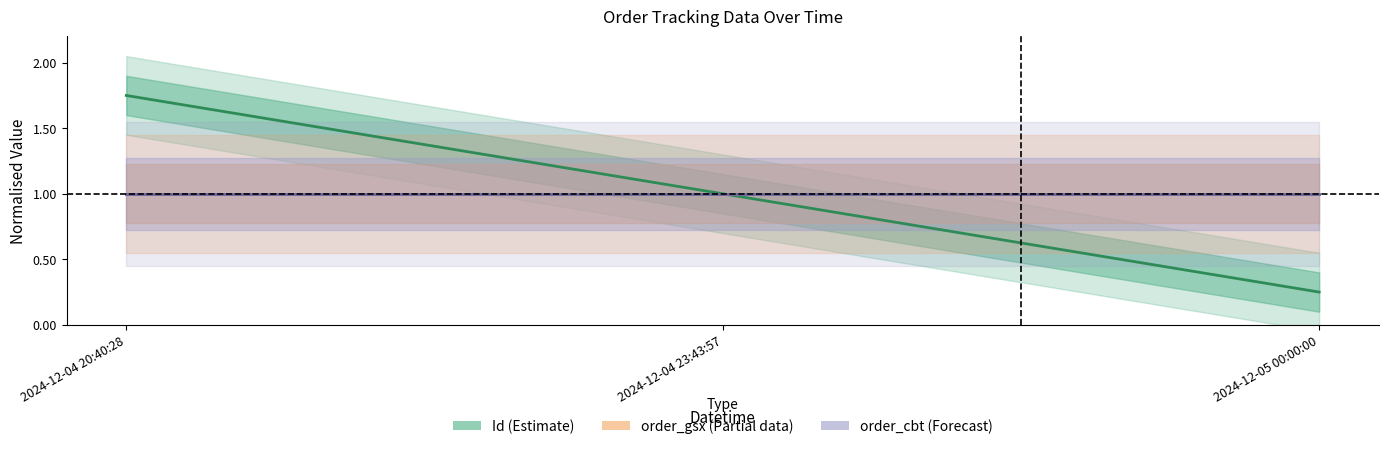

Which series has the largest range (max minus min)?

Id (Estimate)